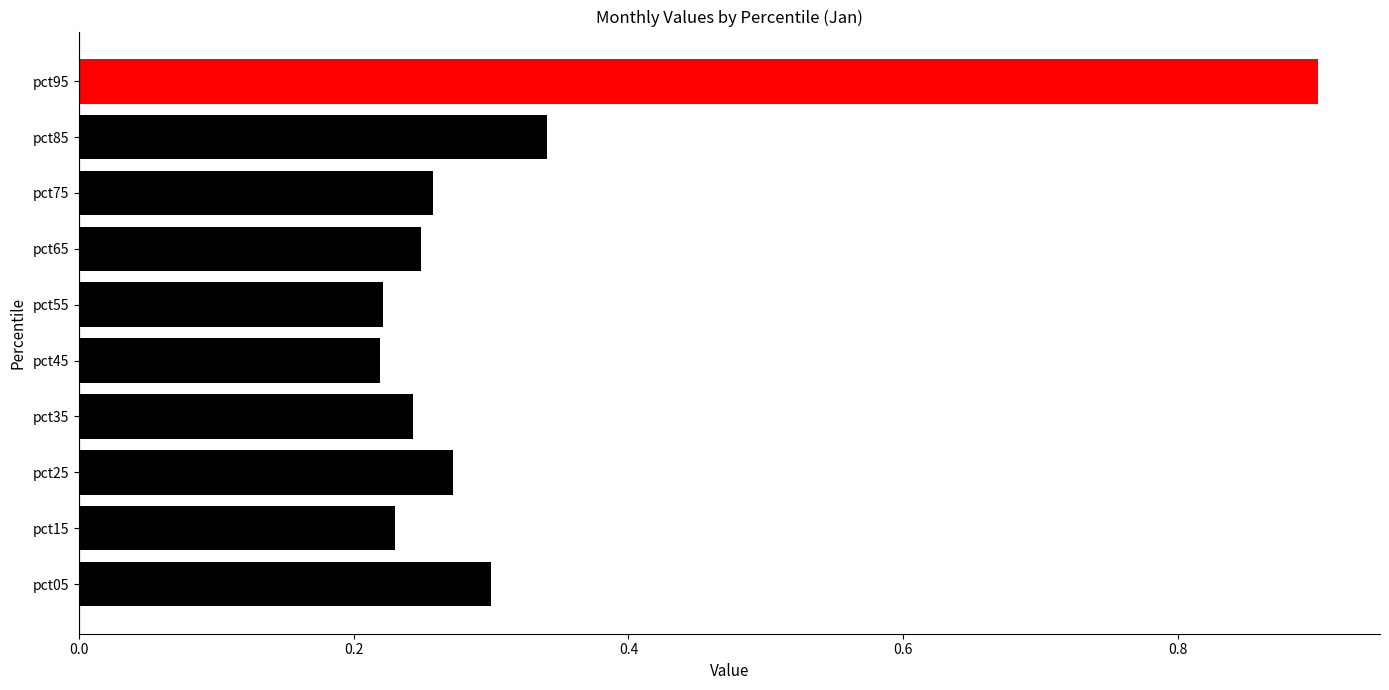

Rank the categories by Jan value from lowest to highest.

pct45, pct55, pct15, pct35, pct65, pct75, pct25, pct05, pct85, pct95